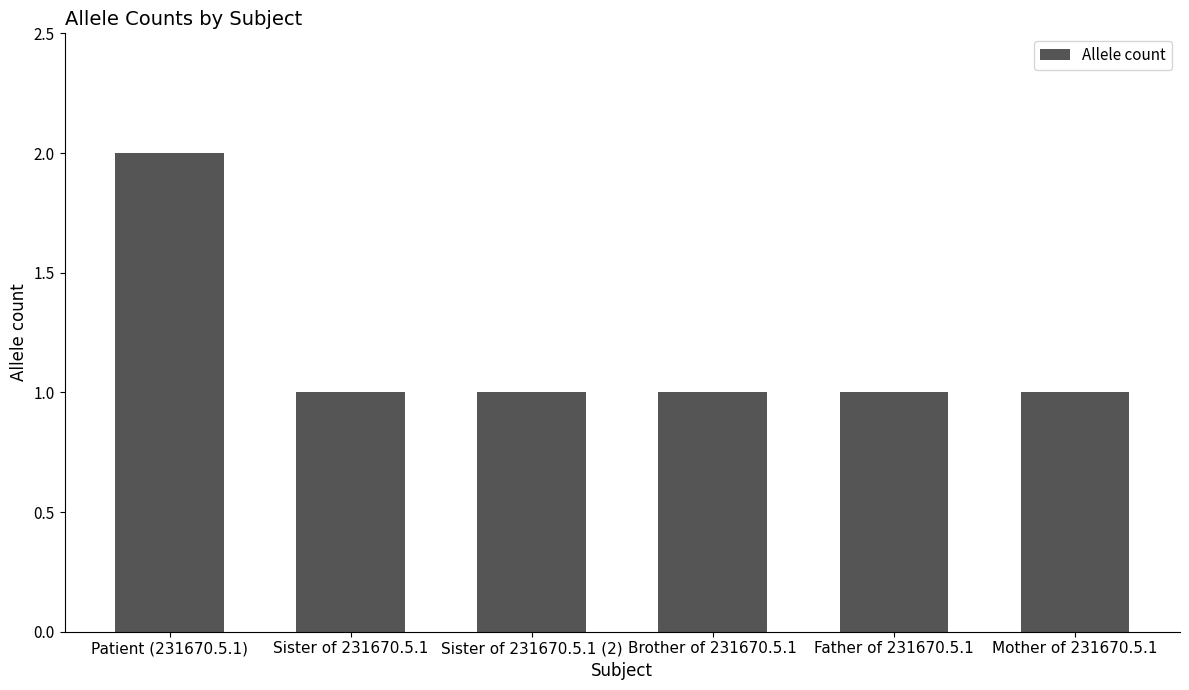

How many bars are there in total?

6